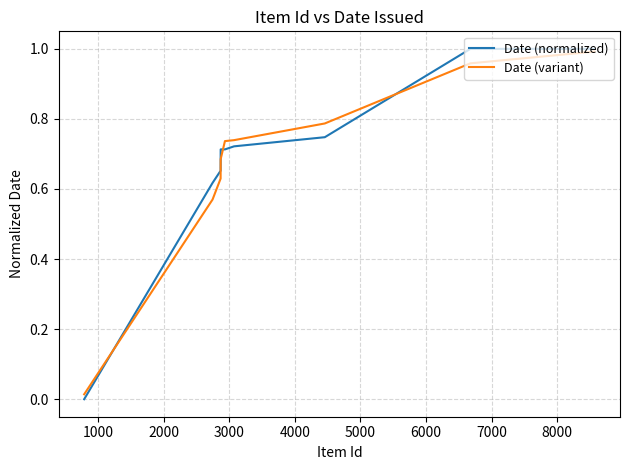

Which series has the largest range (max minus min)?

Date (normalized)